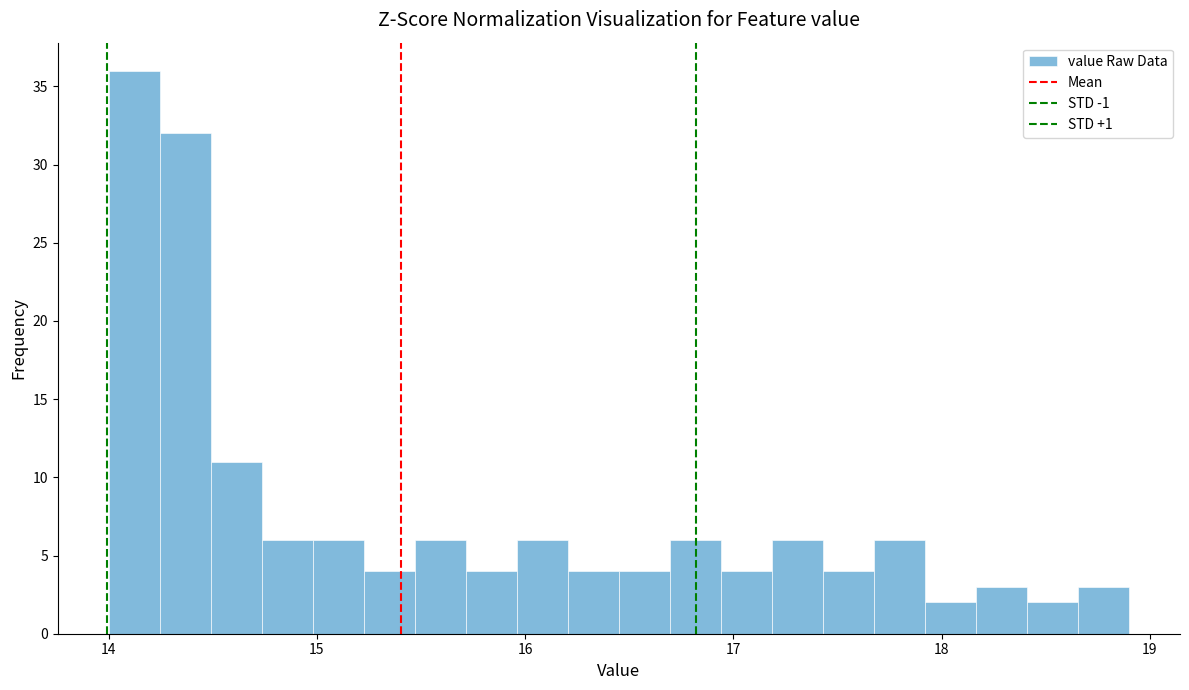

Around what value on the x-axis is the tallest bar? Give the approximate position of its centre, as read against the axis.

14.1